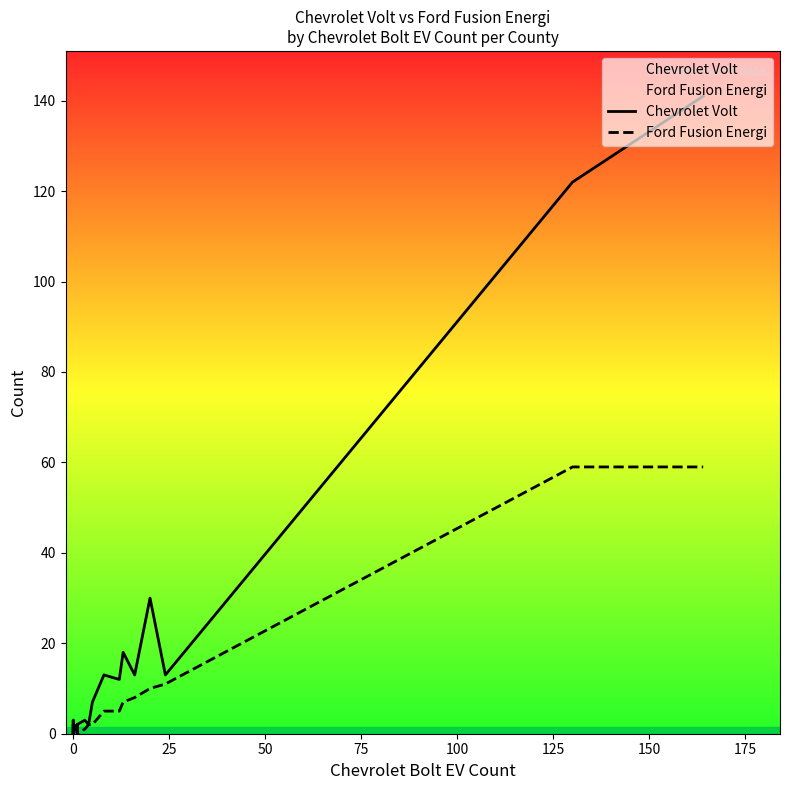

True or false: Chevrolet Volt has more than 0 interior local peaks.

True